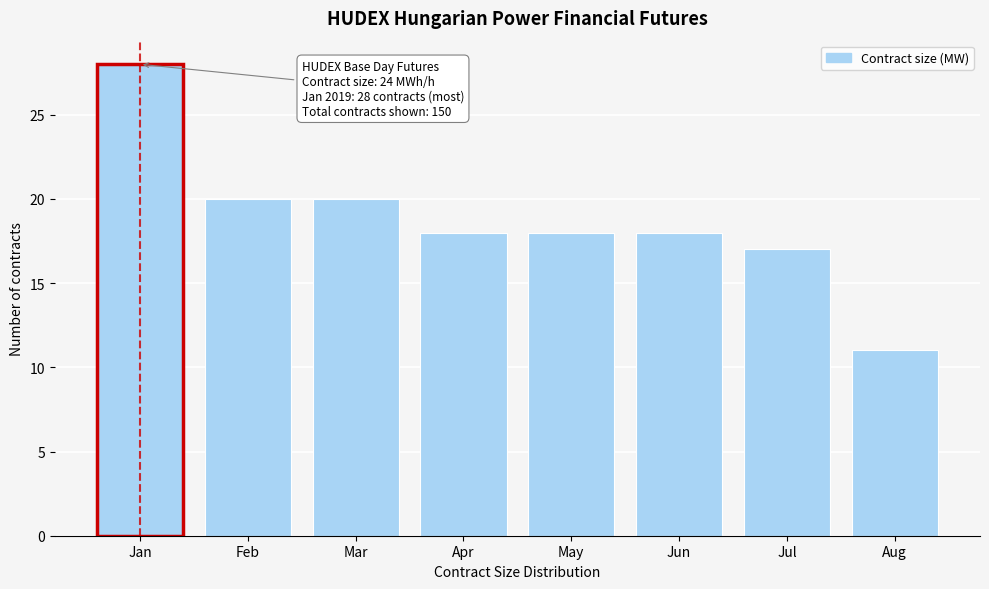

Reading left to right, extract all data points from this chart.

28	20	20	18	18	18	17	11